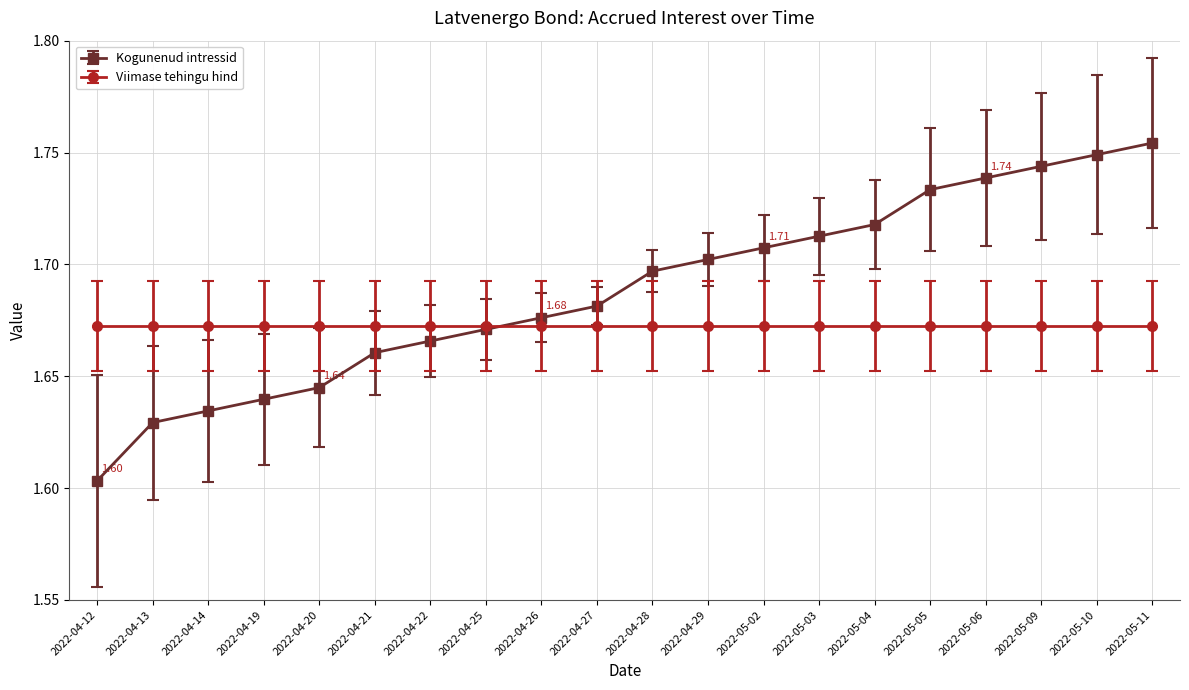

True or false: Kogunenud intressid has more than 2 points higher than both neighbors.

False